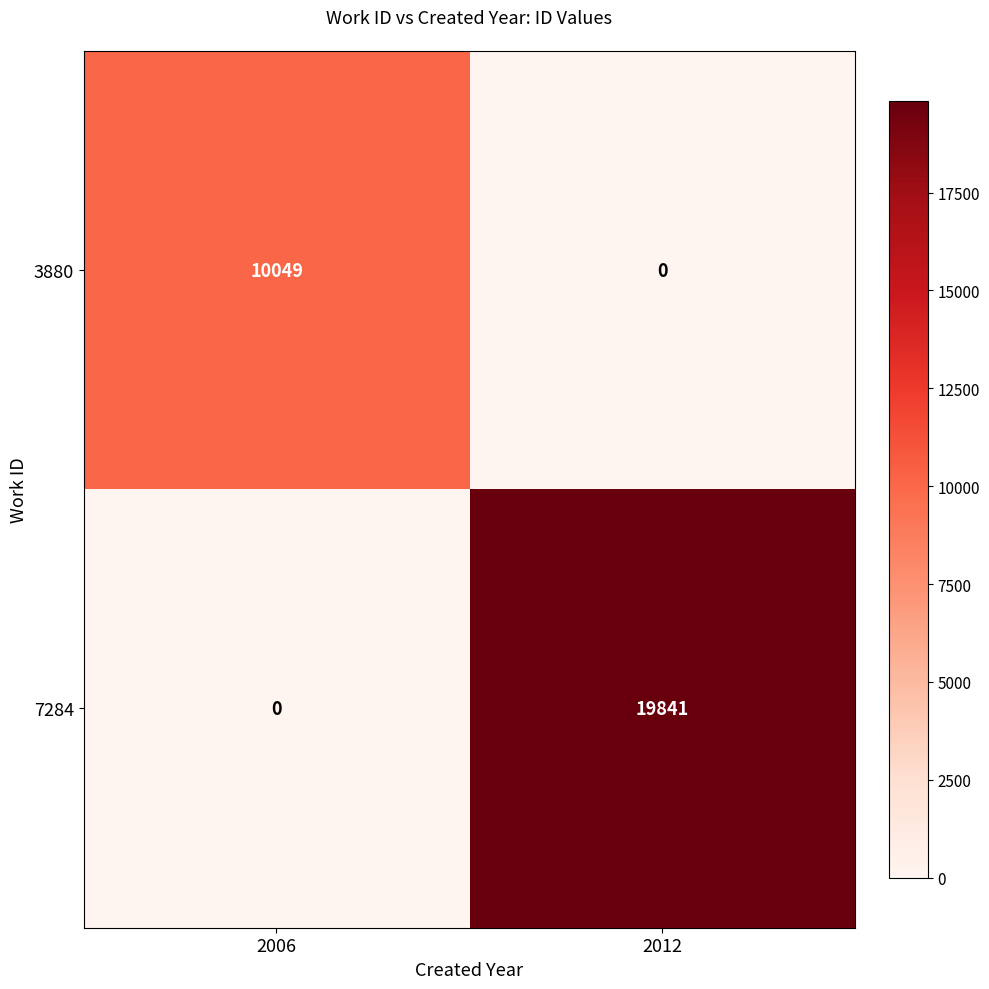

Read the 7284 value at 2012.

19841